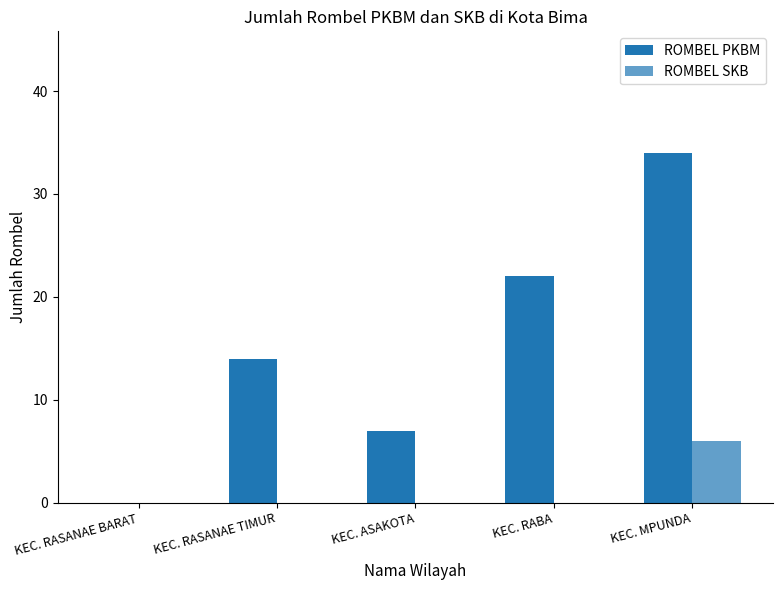

Is it true that ROMBEL PKBM equals 4 at KEC. RASANAE TIMUR?

False